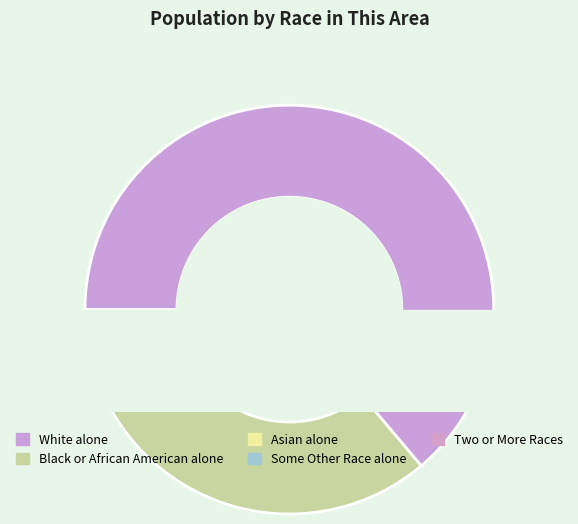

Between Two or More Races and Asian alone, which is larger?

Asian alone